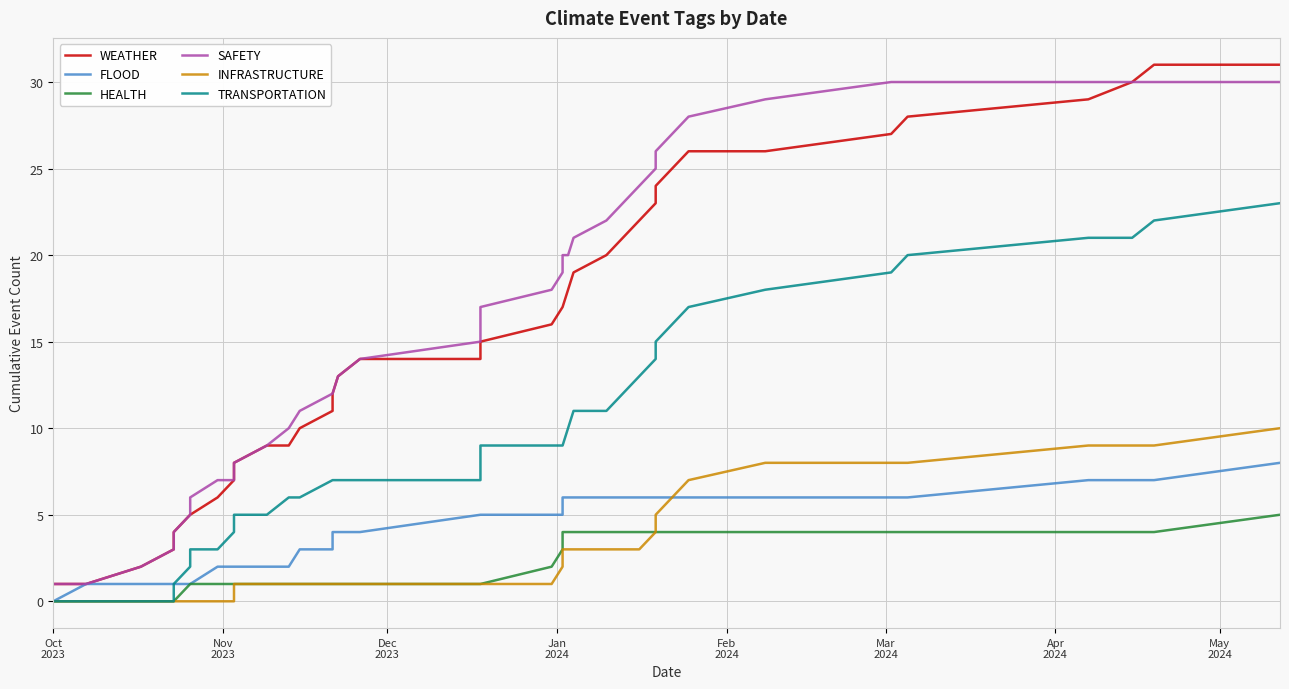

Rank the series by their maximum value, from lowest to highest.

HEALTH, FLOOD, INFRASTRUCTURE, TRANSPORTATION, SAFETY, WEATHER